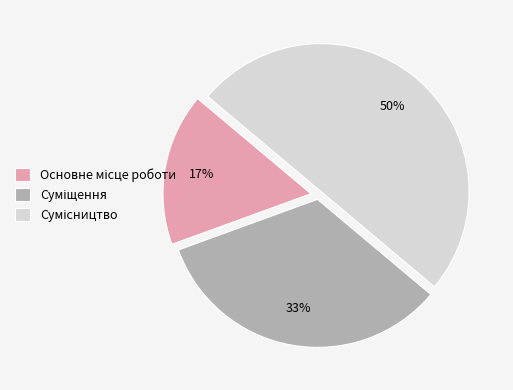

To the nearest percent, what is the difference between the largest and smallest slice percentages?

33%